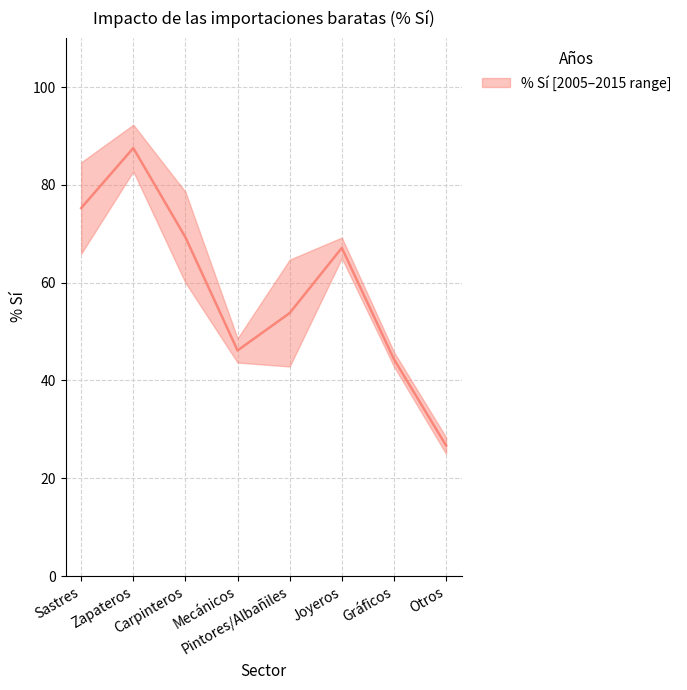

What is the label of the 3rd point from the left?

Carpinteros